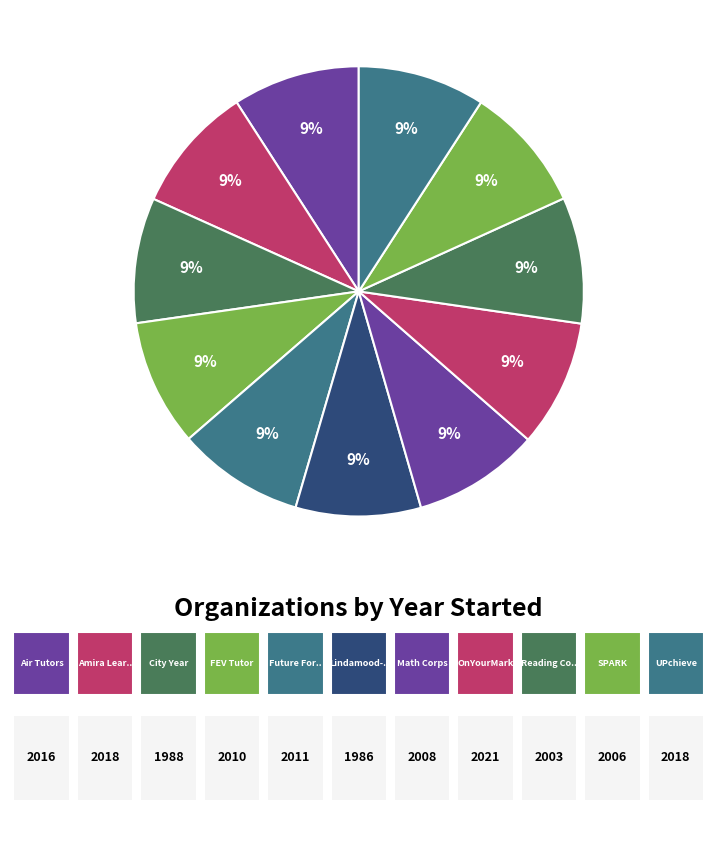

Count the number of slices in the pie.

11